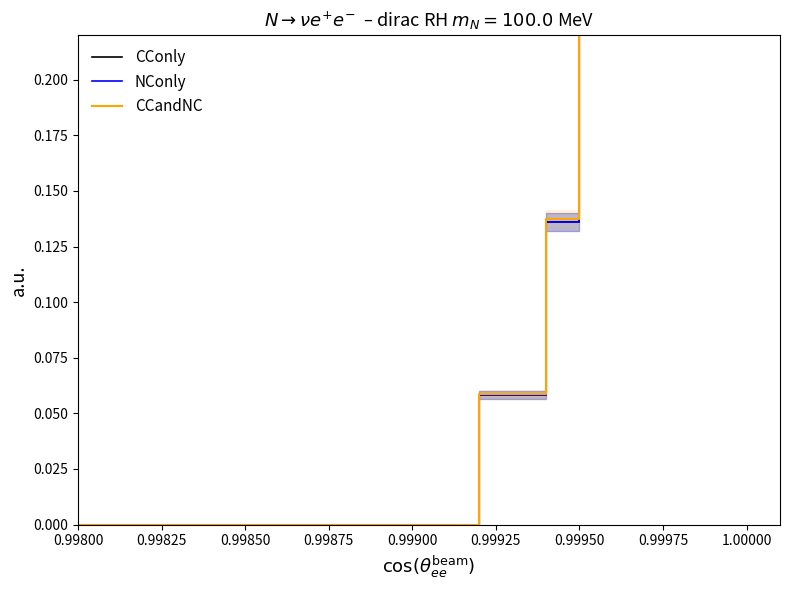

What is the maximum value for CCandNC?

1.0